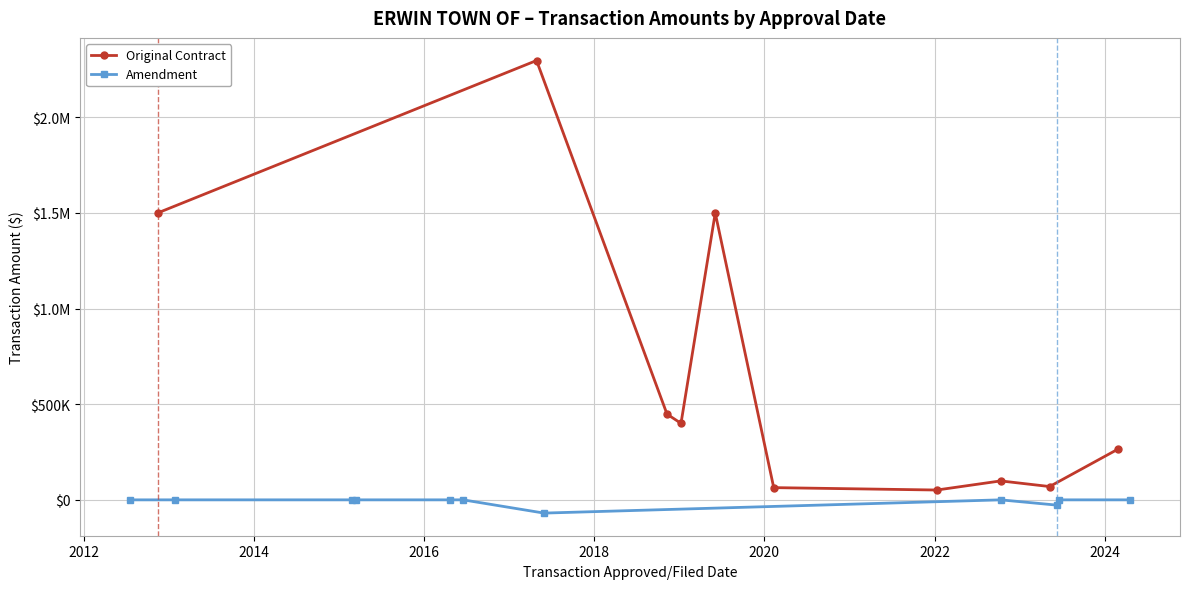

What is the maximum value shown in the chart?

2297094.0